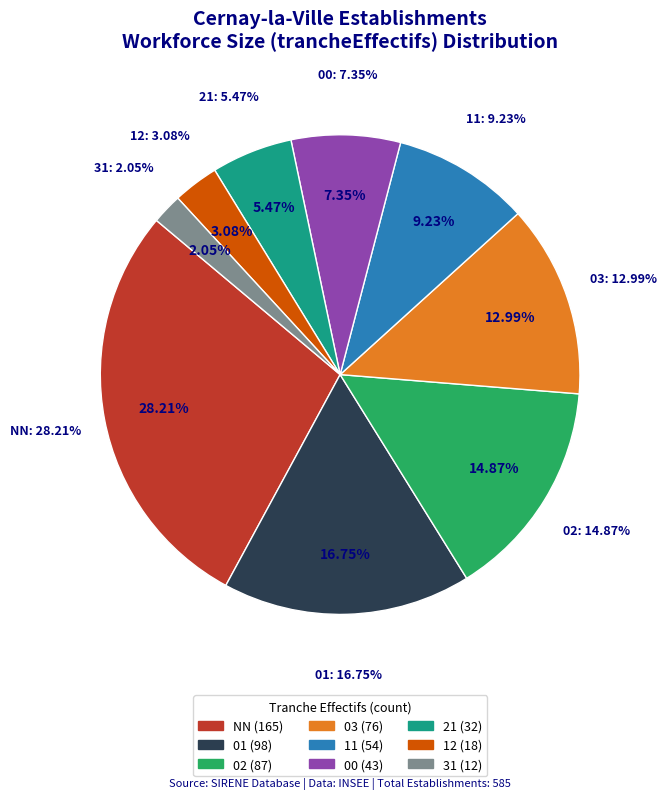

Which category has the smallest portion of the pie?

31